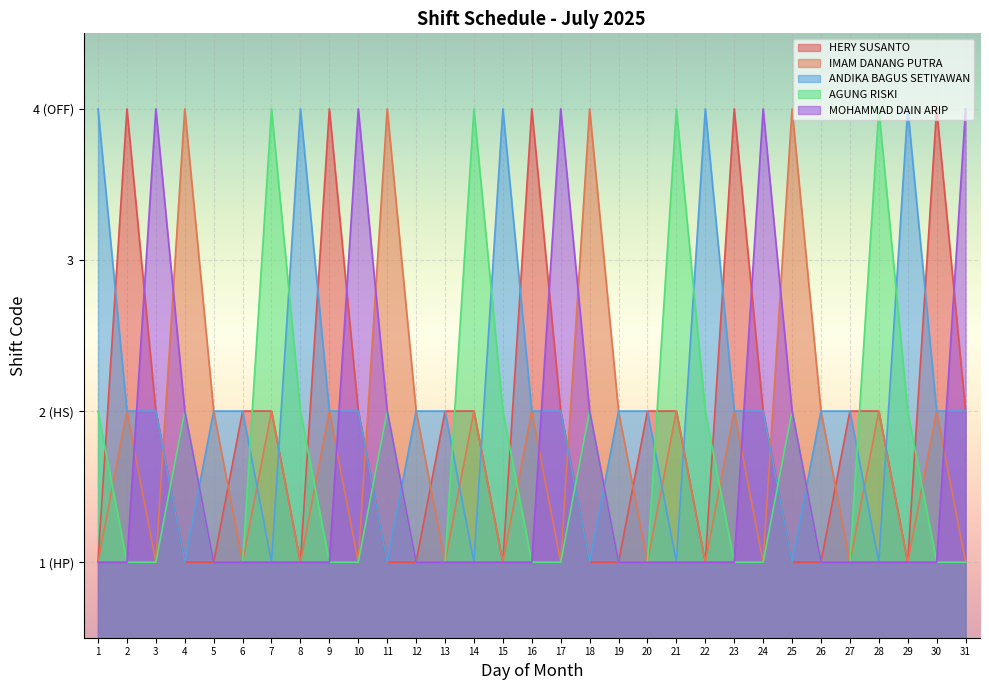

Which has a higher value, 23 or 20?

23